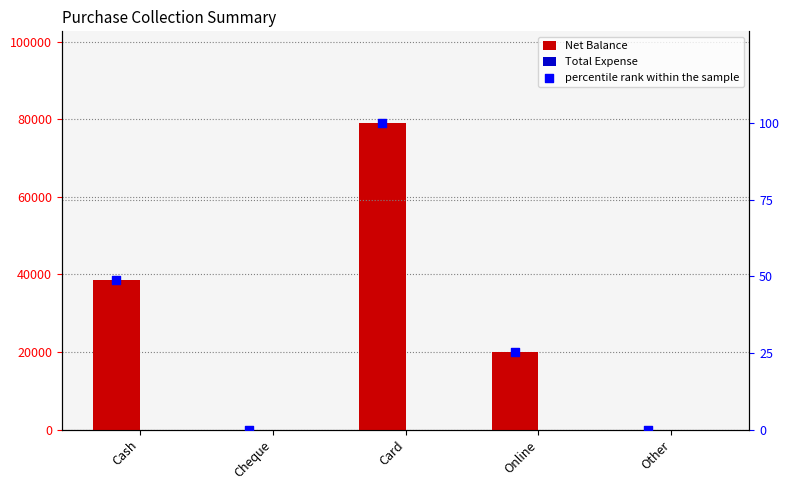

At which category is the sum across all series the highest?

Card